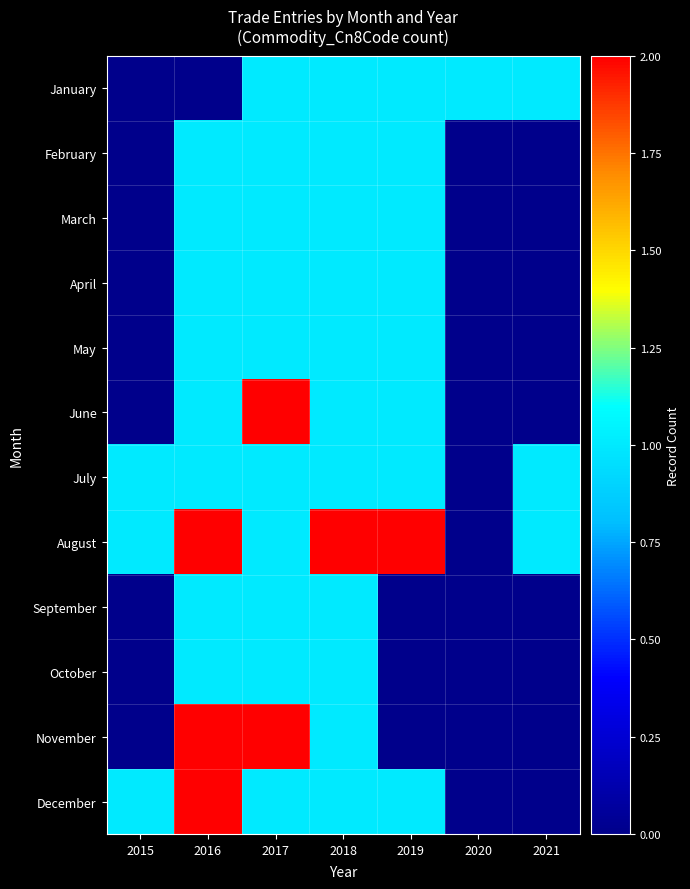

Which series has the largest total across all categories?

August